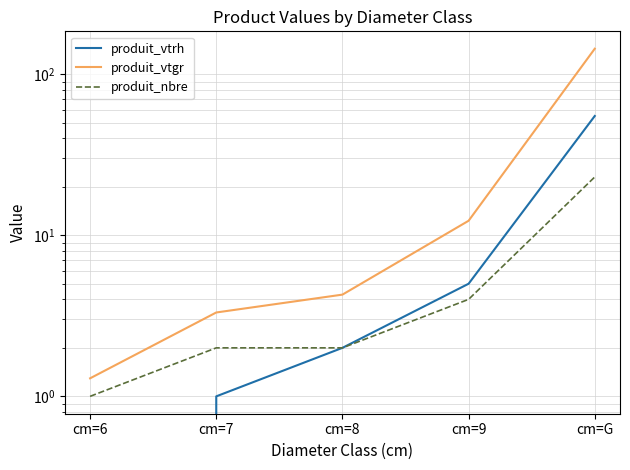

The value of produit_nbre at cm=G is 6.3. True or false?

False